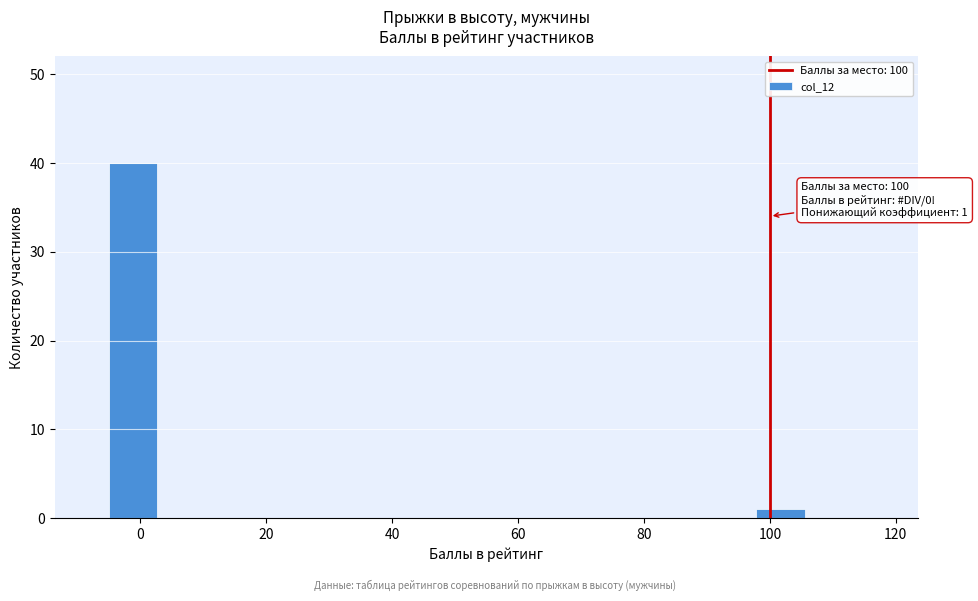

Which range on the x-axis has the tallest bar?

-4 to 4